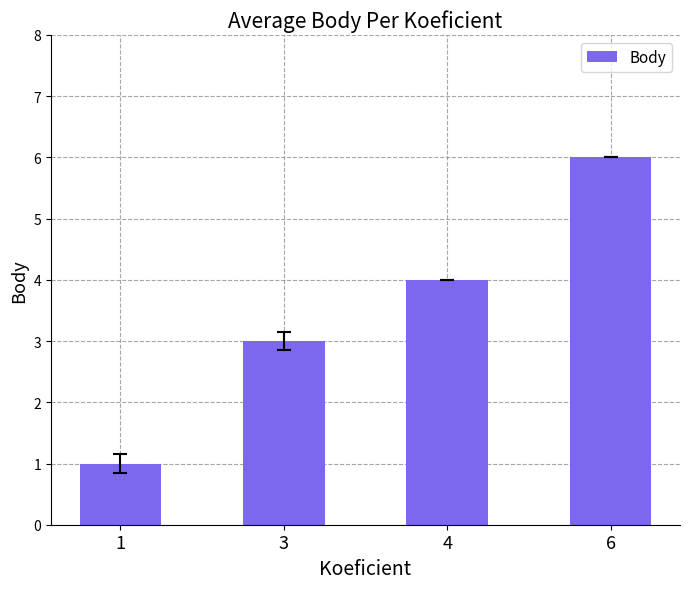

The value at 4 is 4. True or false?

True